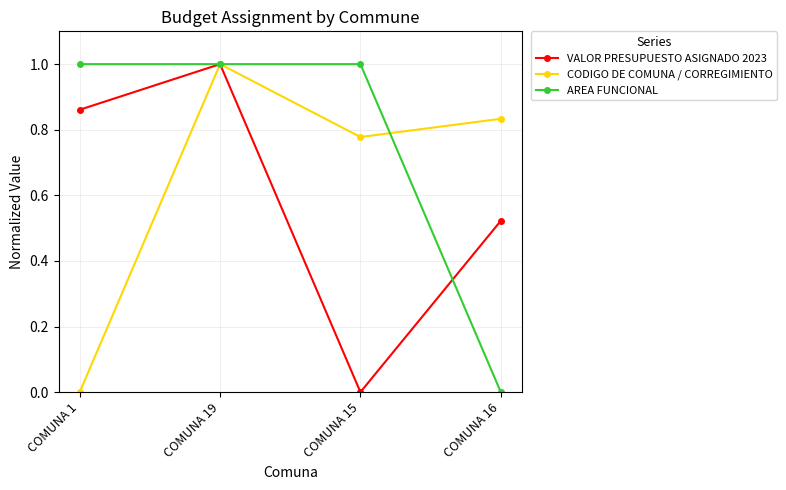

Does the chart have visible grid lines?

Yes